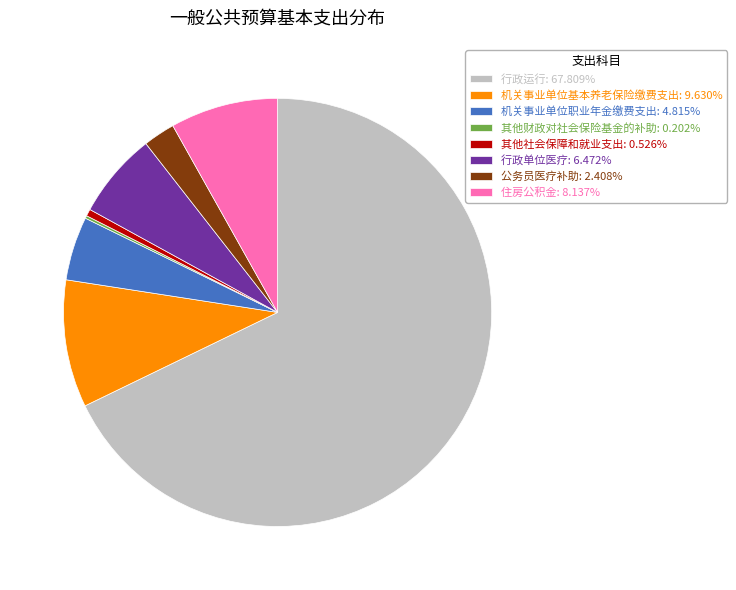

Do 行政运行: 67.809% and 机关事业单位职业年金缴费支出: 4.815% together represent more than half of the pie?

Yes